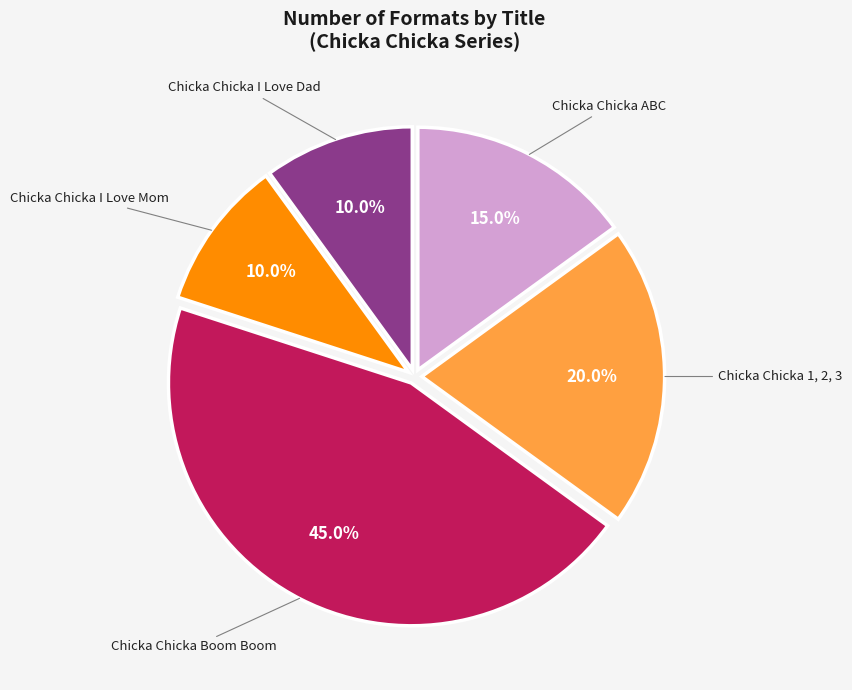

What percentage is the Chicka Chicka I Love Mom slice, to the nearest percent?

10%